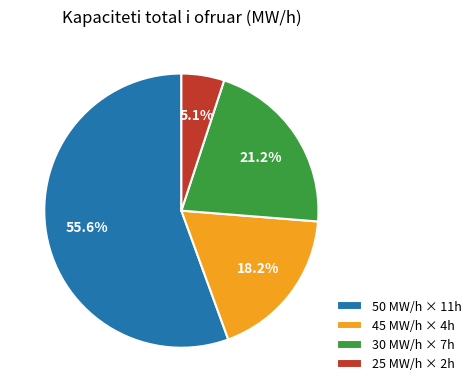

What is the ratio of the value at 30 MW/h × 7h to the value at 45 MW/h × 4h?

1.2